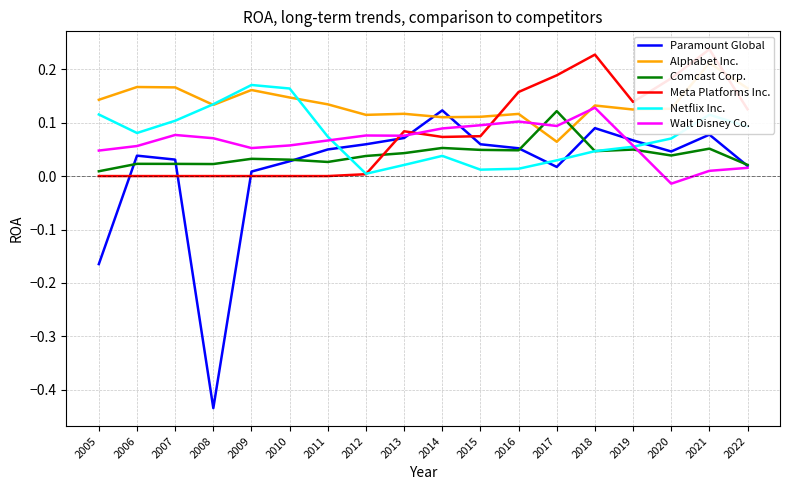

Does the chart have visible grid lines?

Yes